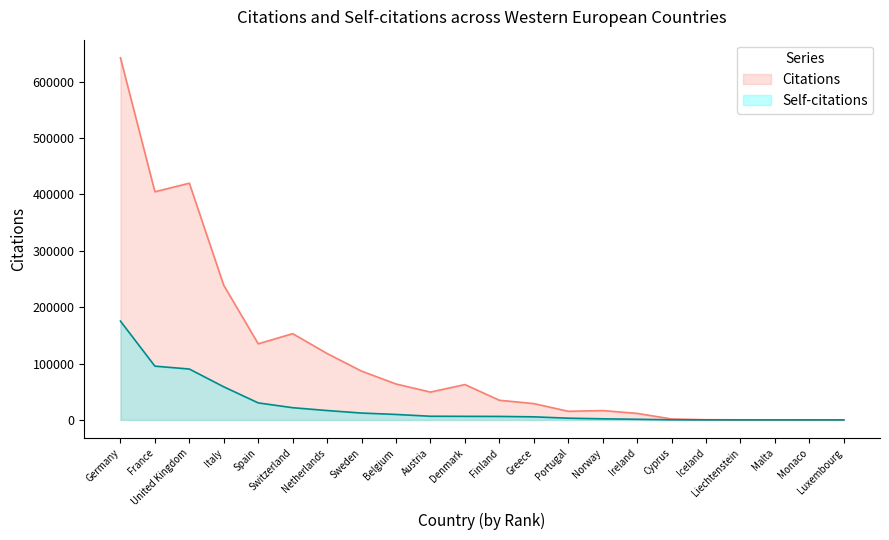

How many data points does each series have?

22